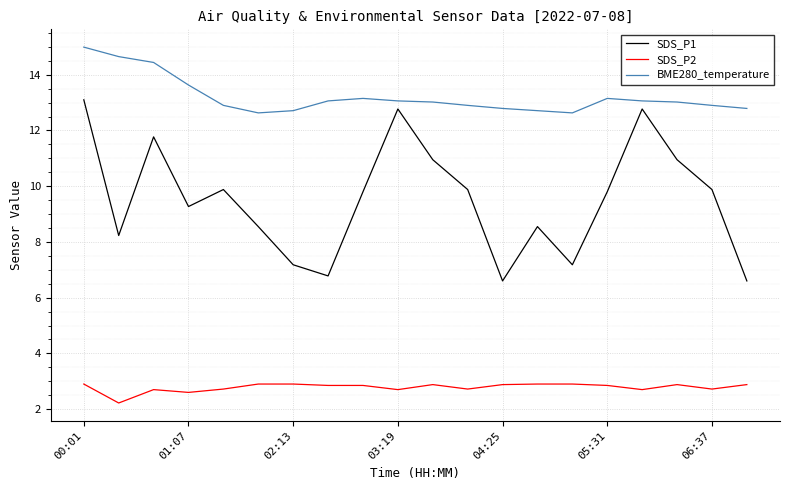

True or false: BME280_temperature and SDS_P2 intersect in this chart.

False